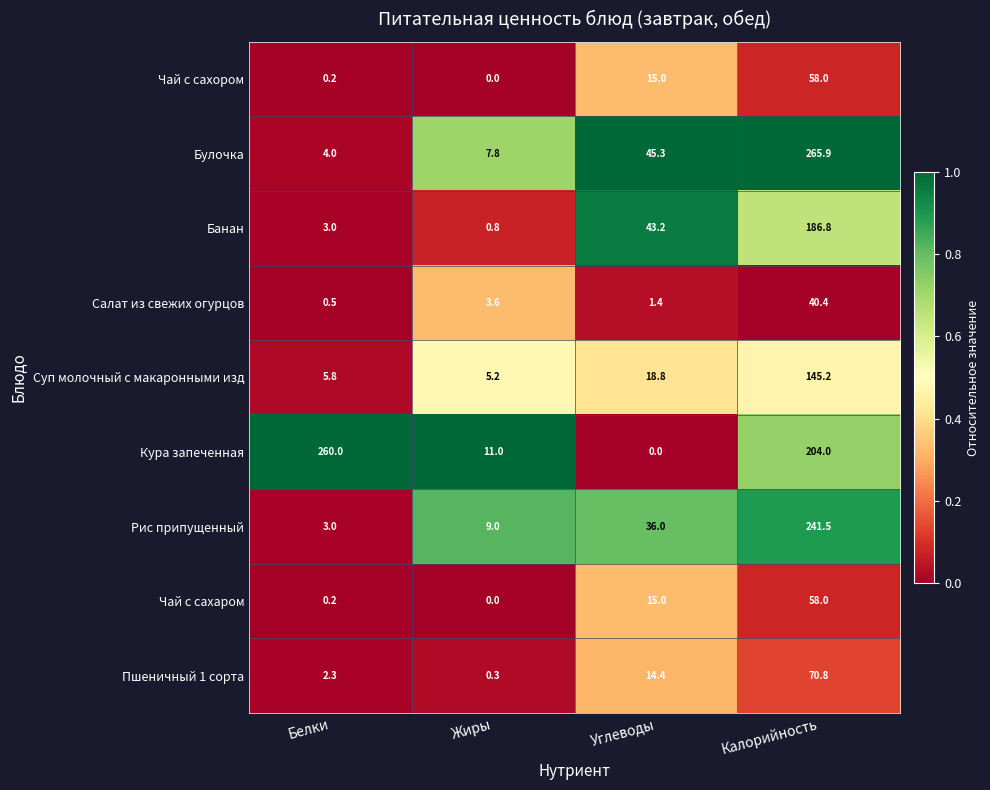

Which series has the largest total across all categories?

Кура запеченная